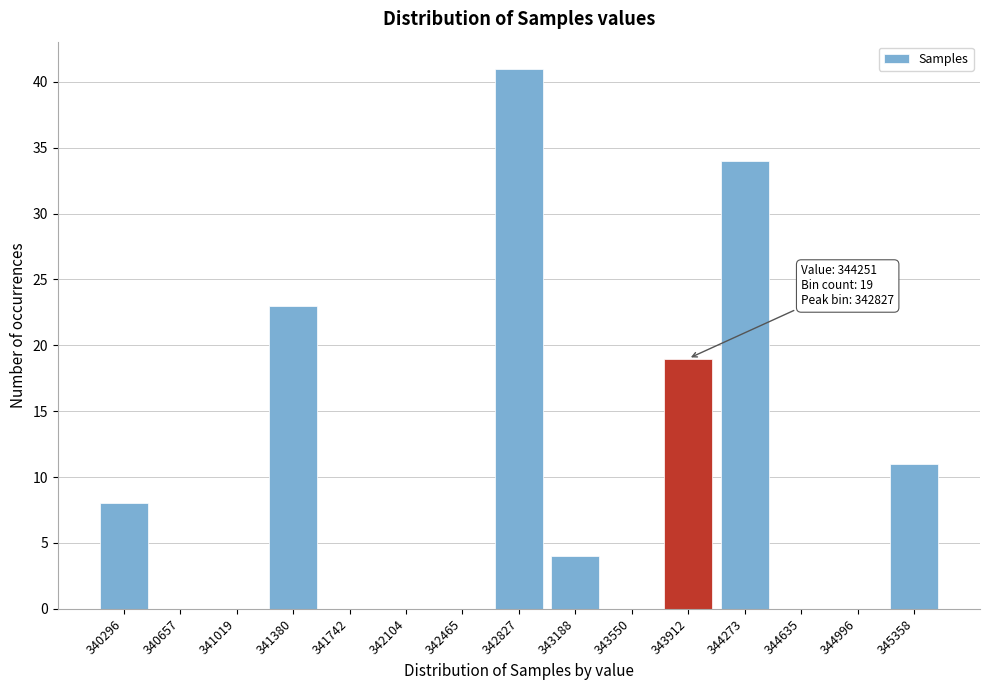

Reading left to right, list all the values displayed in this chart.

340296=8	340657=0	341019=0	341380=23	341742=0	342104=0	342465=0	342827=41	343188=4	343550=0	343912=19	344273=34	344635=0	344996=0	345358=11